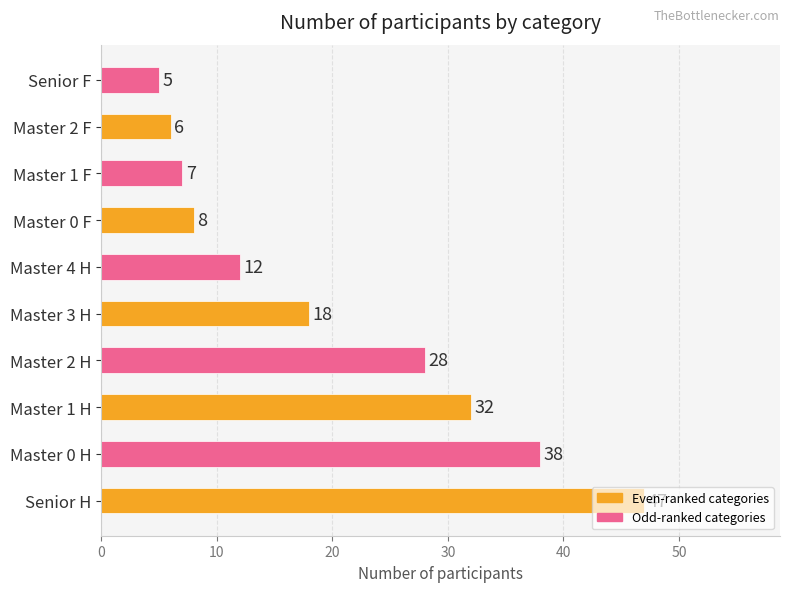

Does the chart contain any negative values?

No